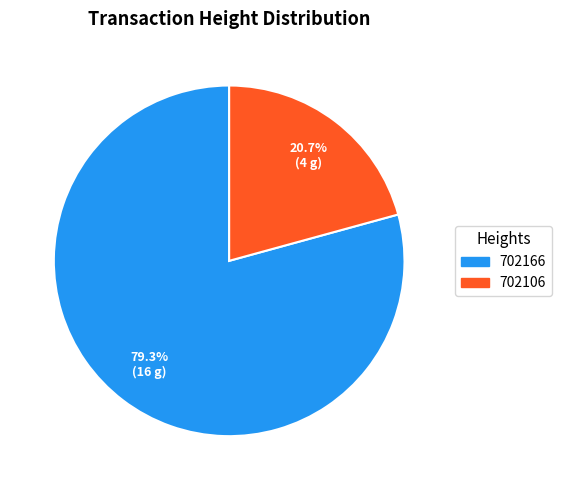

Which has a higher value, 702166 or 702106?

702166